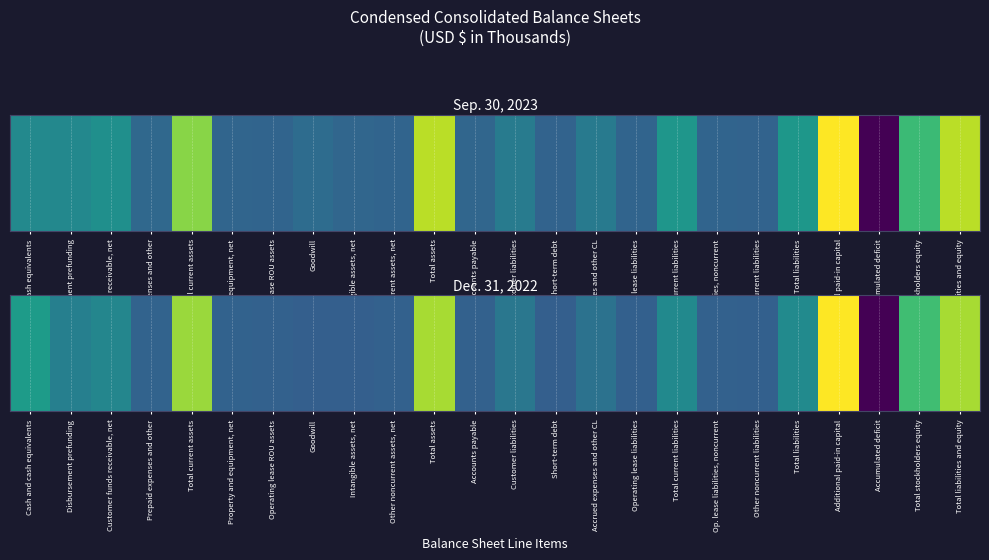

The chart shows a value of 854276 at Additional paid-in capital. True or false?

True